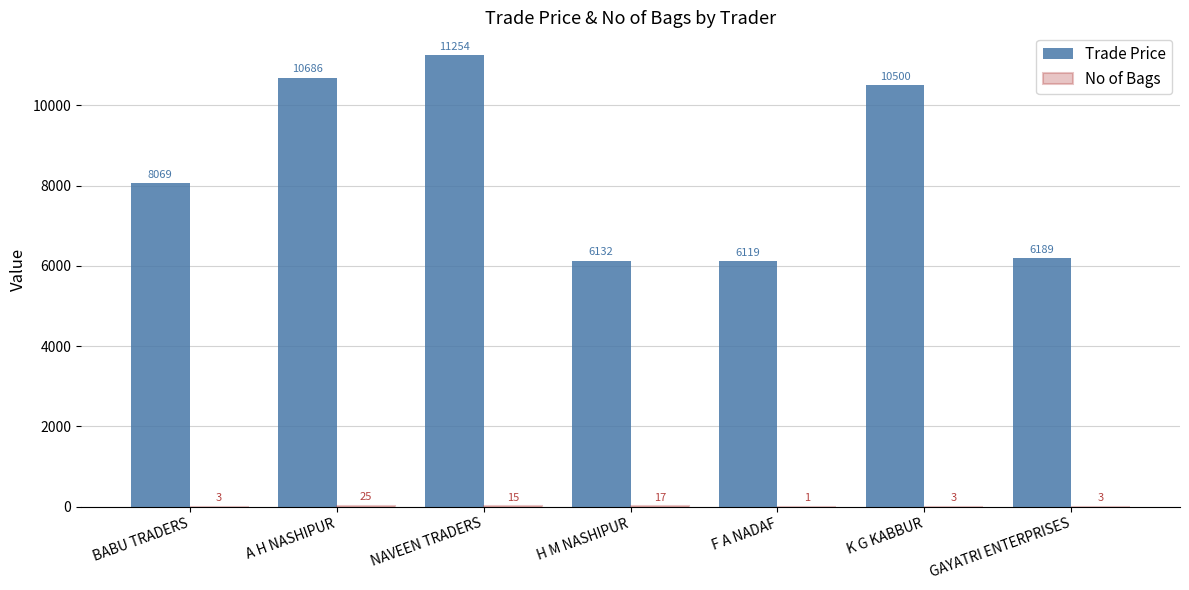

What is the greatest value displayed?

11254.0